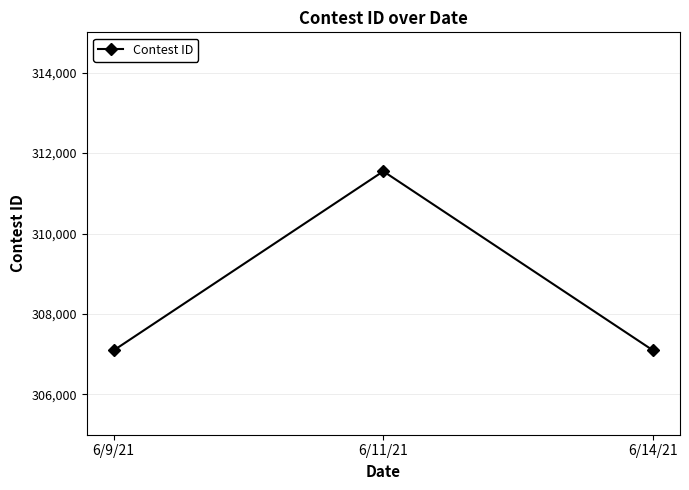

Which has a higher value, 6/14/21 or 6/11/21?

6/11/21